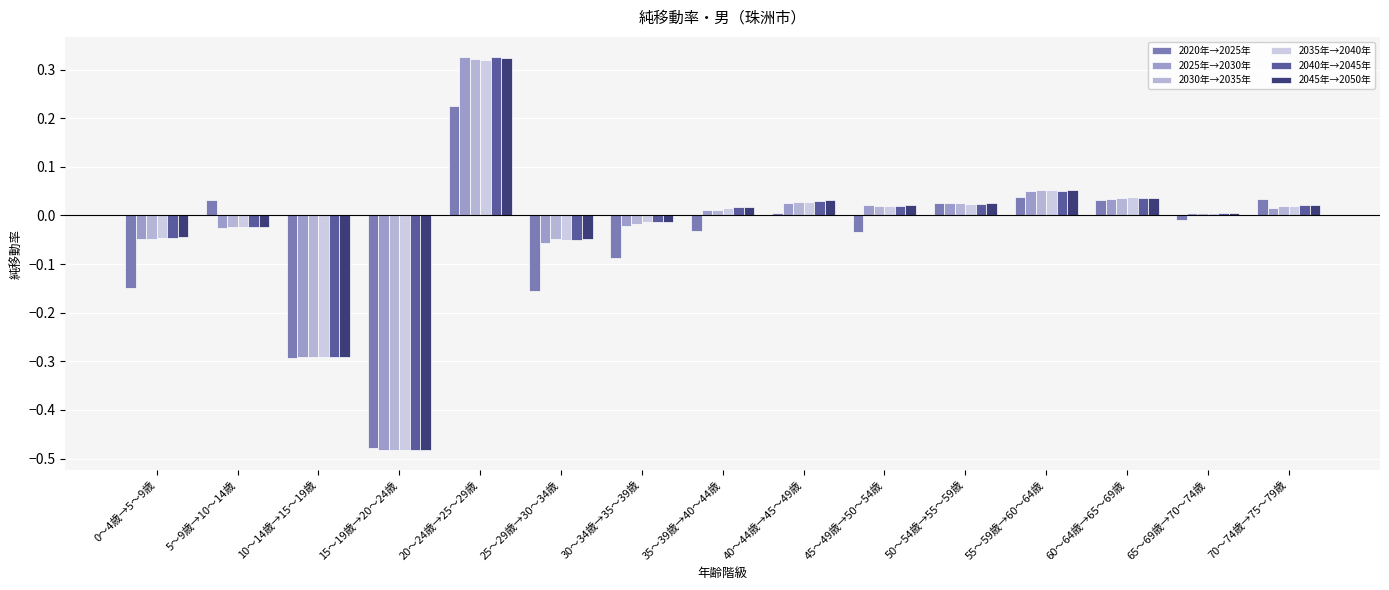

The 2045年→2050年 series shows 0.0 at 50～54歳→55～59歳. True or false?

True